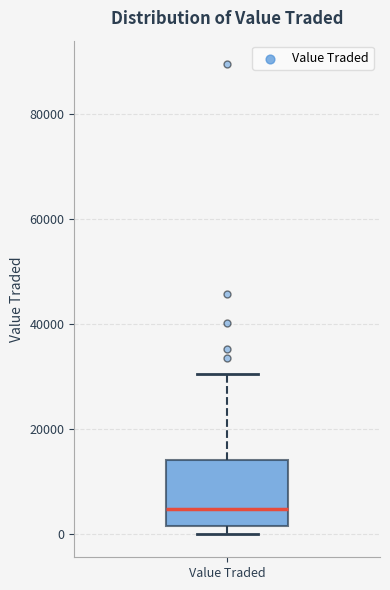

Read this box plot against the y-axis: the position of the median line, the range covered by the box, and the ends of both whiskers. The values are not printed on the chart, so give them approximately, as read against the axis.

median 4000, box 2000 to 14000, whiskers 0 to 30000